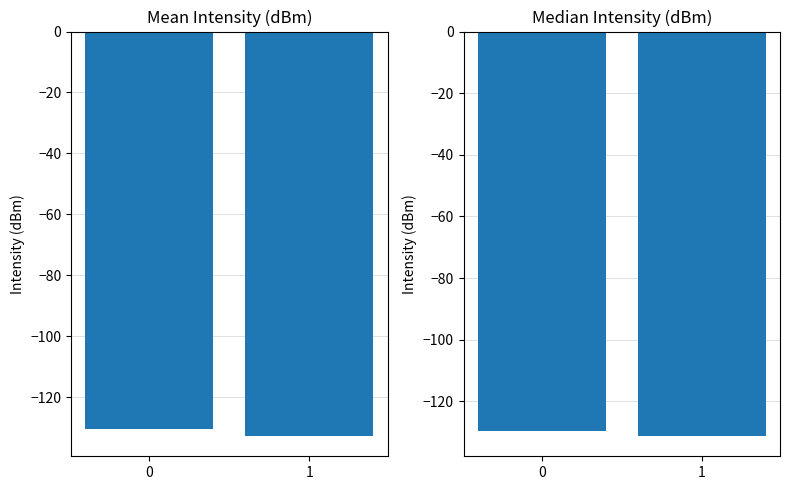

What are all the series names shown in the legend?

Mean Intensity (dBm), Median Intensity (dBm)